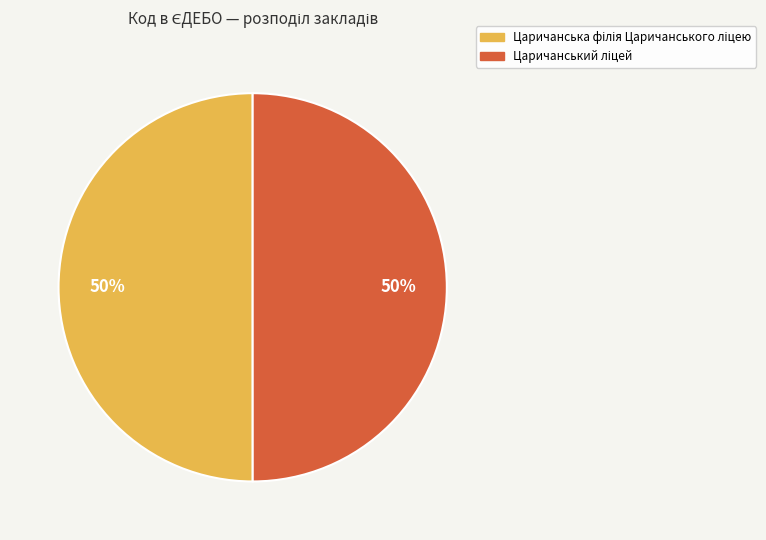

To the nearest percent, what is the average slice percentage?

50%